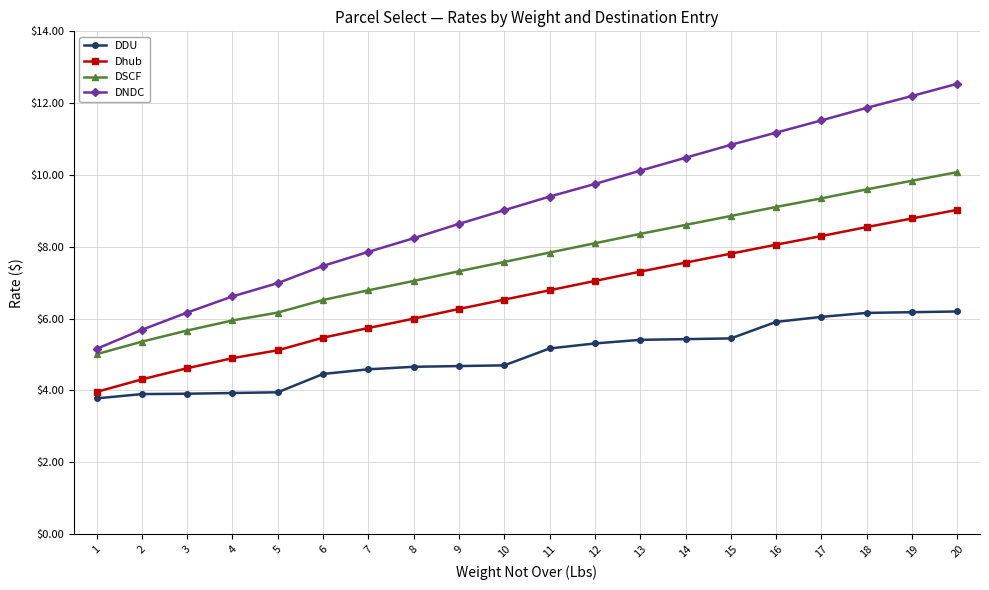

What is the minimum value for Dhub?

4.0